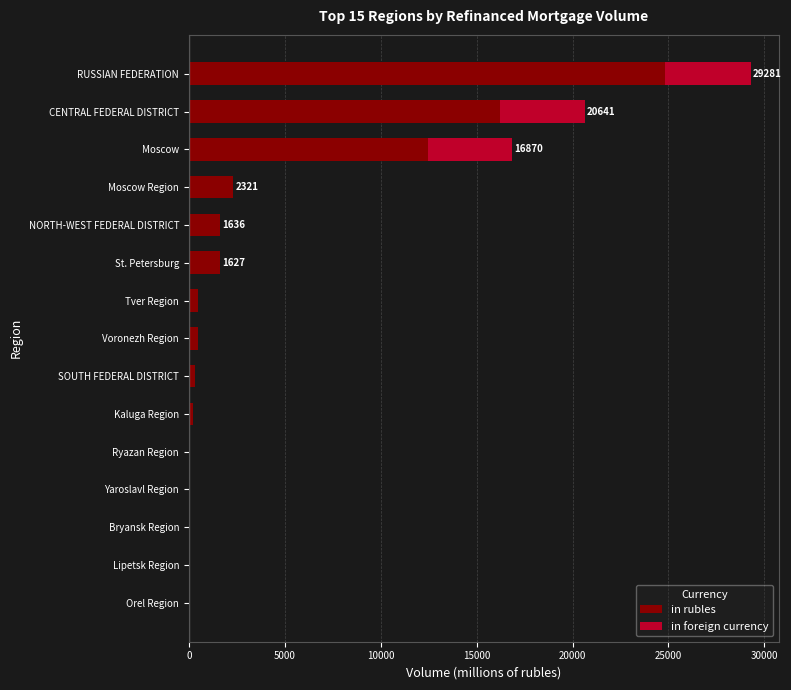

What is the maximum value for in rubles?

24840